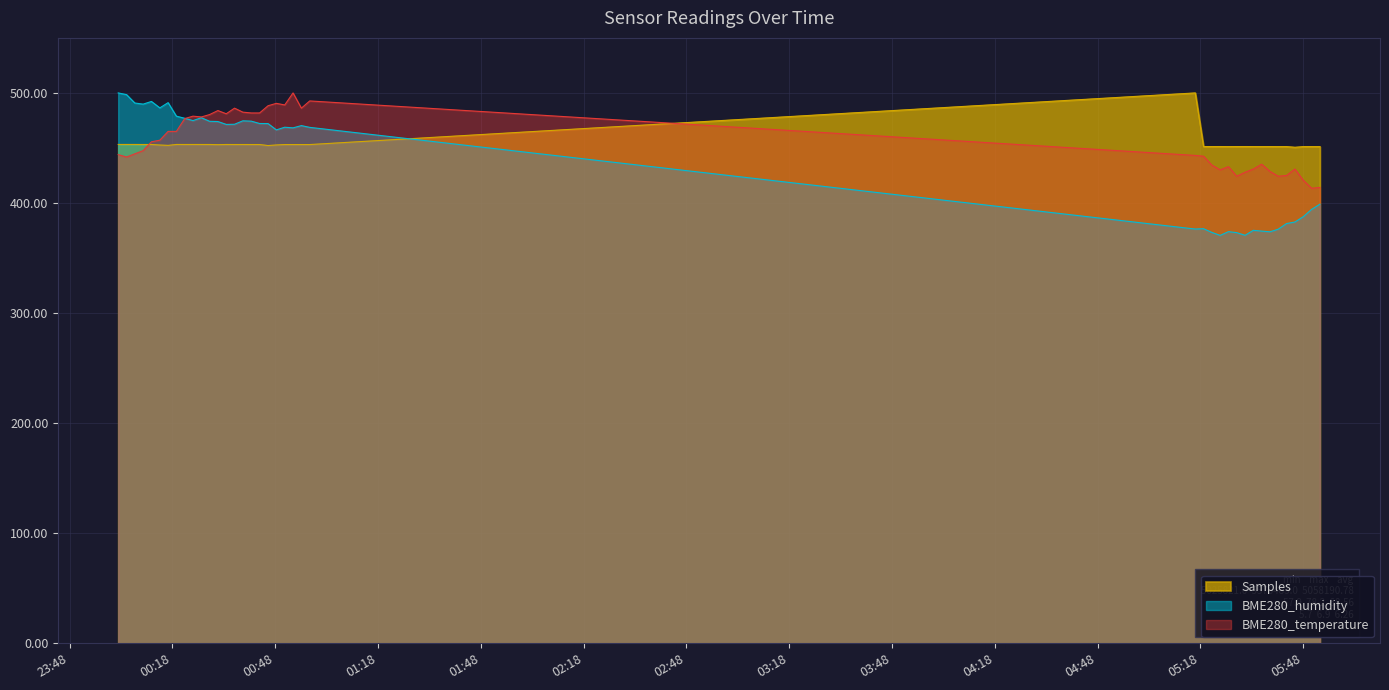

Between 2021/03/12 00:28:51 and 2021/03/12 05:18:56, which series saw the biggest shift?

BME280_humidity